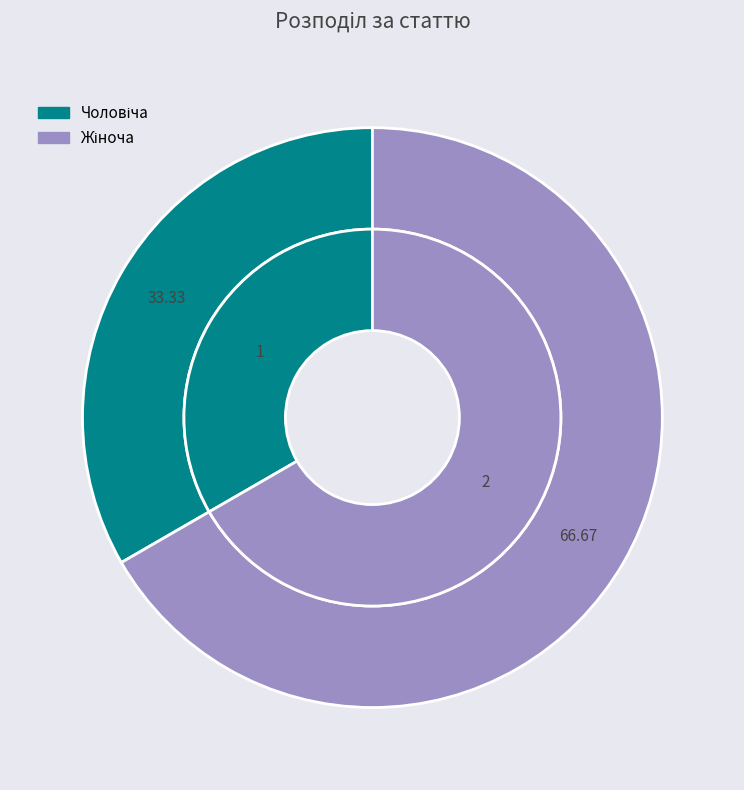

To the nearest percent, what portion does Чоловіча represent?

33%